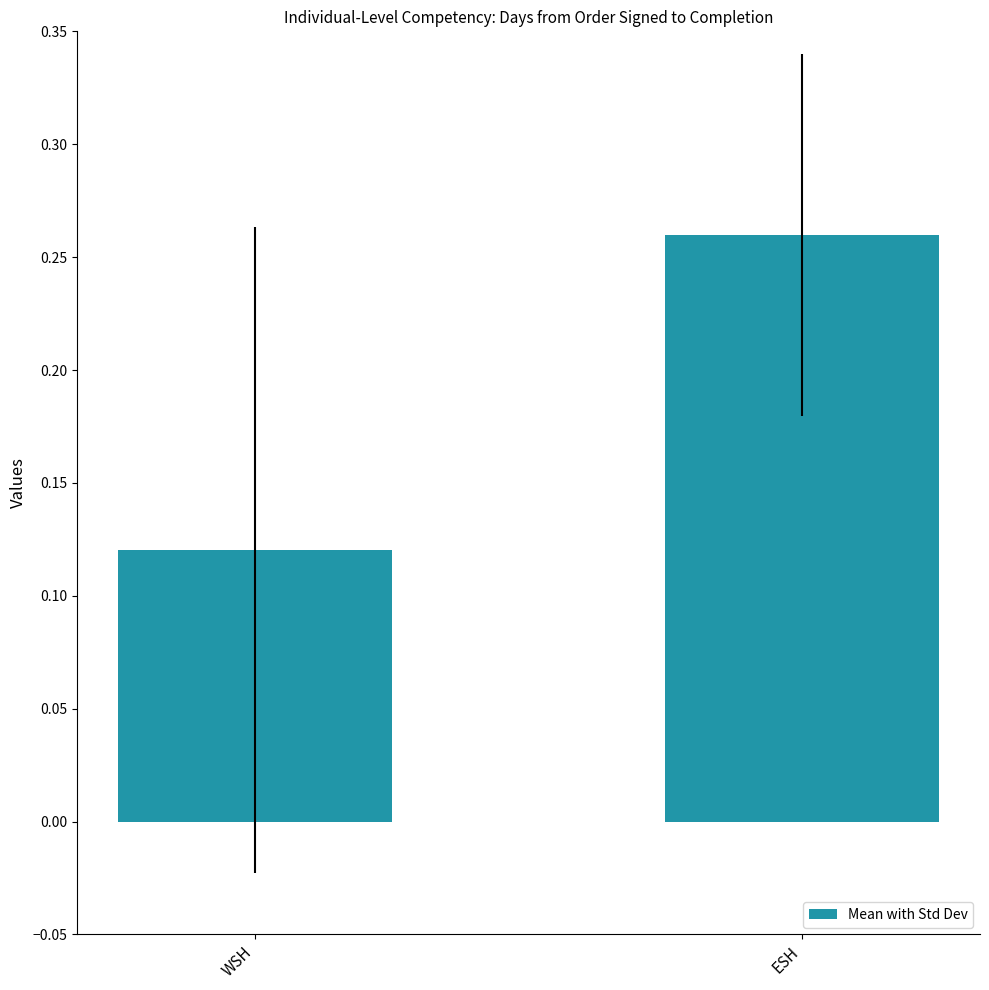

Where is the data nearest to the value 0?

WSH